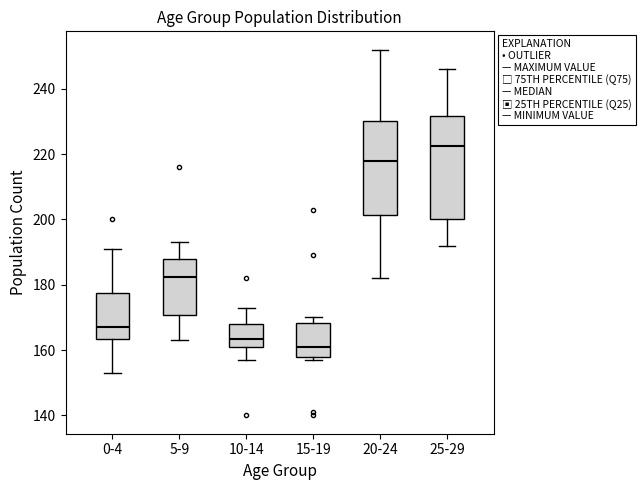

Which box has the highest median line?

25-29